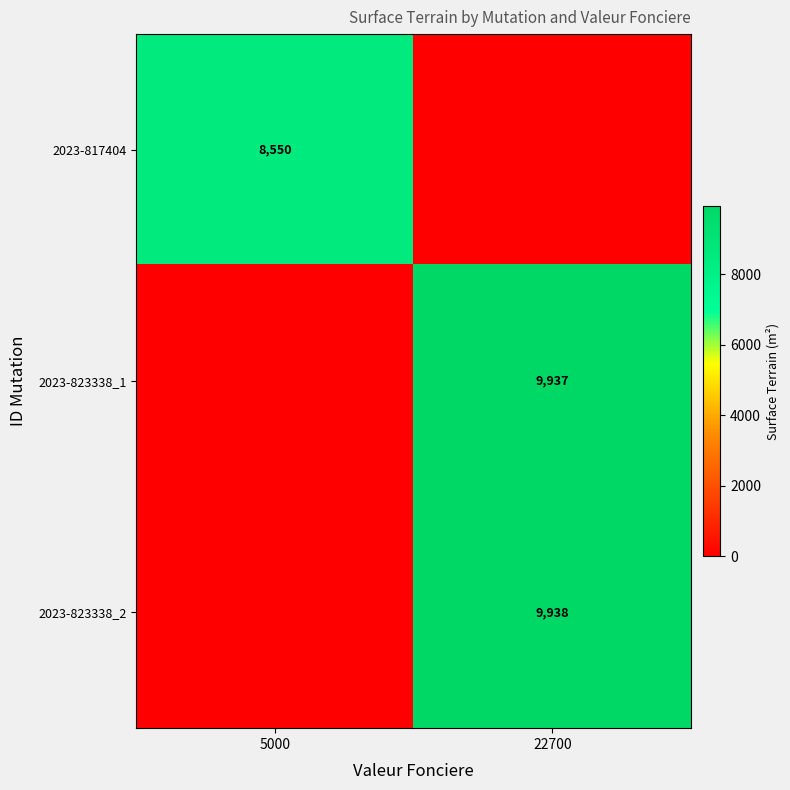

True or false: 2023-817404 has a value of 8550 at 5000.

True